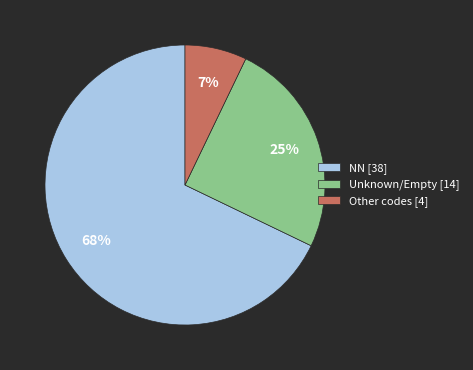

True or false: Other codes [4] accounts for 1% of the total.

False